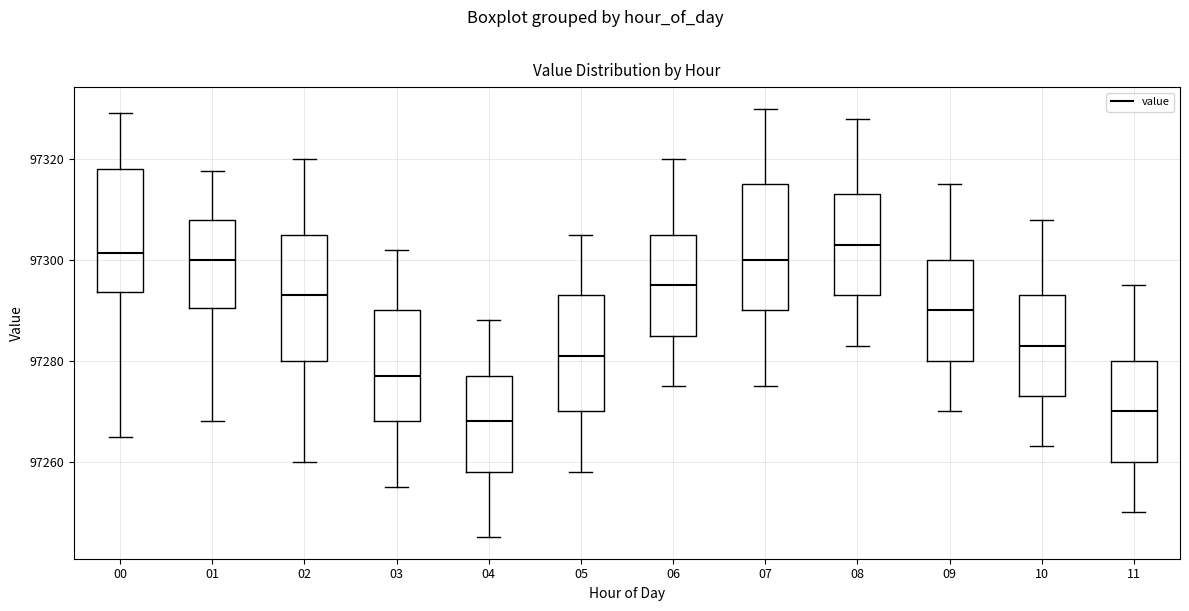

Reading left to right, read every box against the y-axis: the position of its median line, the range the box covers, and the ends of its whiskers. The values are not printed on the chart, so give them approximately, as read against the axis.

00: median 97302, box 97294 to 97318, whiskers 97264 to 97330
01: median 97300, box 97290 to 97308, whiskers 97268 to 97318
02: median 97294, box 97280 to 97306, whiskers 97260 to 97320
03: median 97278, box 97268 to 97290, whiskers 97256 to 97302
04: median 97268, box 97258 to 97278, whiskers 97246 to 97288
05: median 97282, box 97270 to 97294, whiskers 97258 to 97306
06: median 97296, box 97286 to 97306, whiskers 97276 to 97320
07: median 97300, box 97290 to 97316, whiskers 97276 to 97330
08: median 97304, box 97294 to 97314, whiskers 97284 to 97328
09: median 97290, box 97280 to 97300, whiskers 97270 to 97316
10: median 97284, box 97274 to 97294, whiskers 97264 to 97308
11: median 97270, box 97260 to 97280, whiskers 97250 to 97296